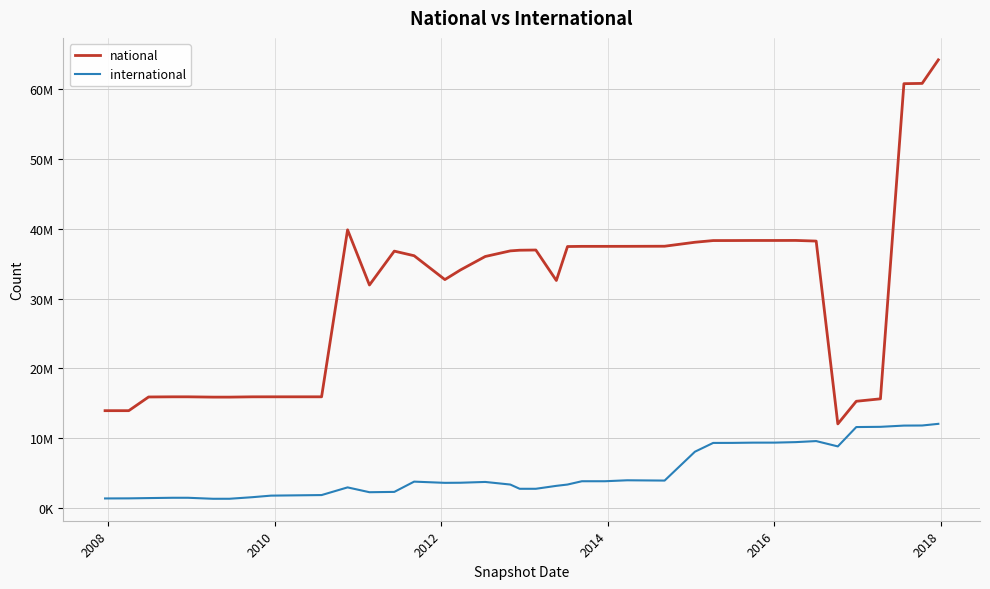

True or false: international and national cross at least once.

False